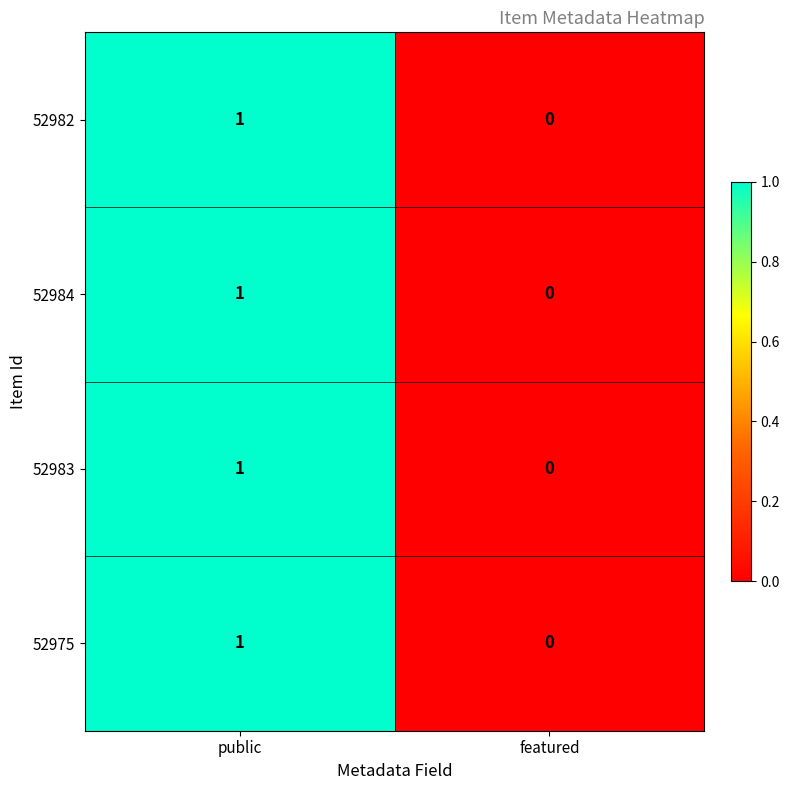

True or false: 52984 has a value of 1 at public.

True